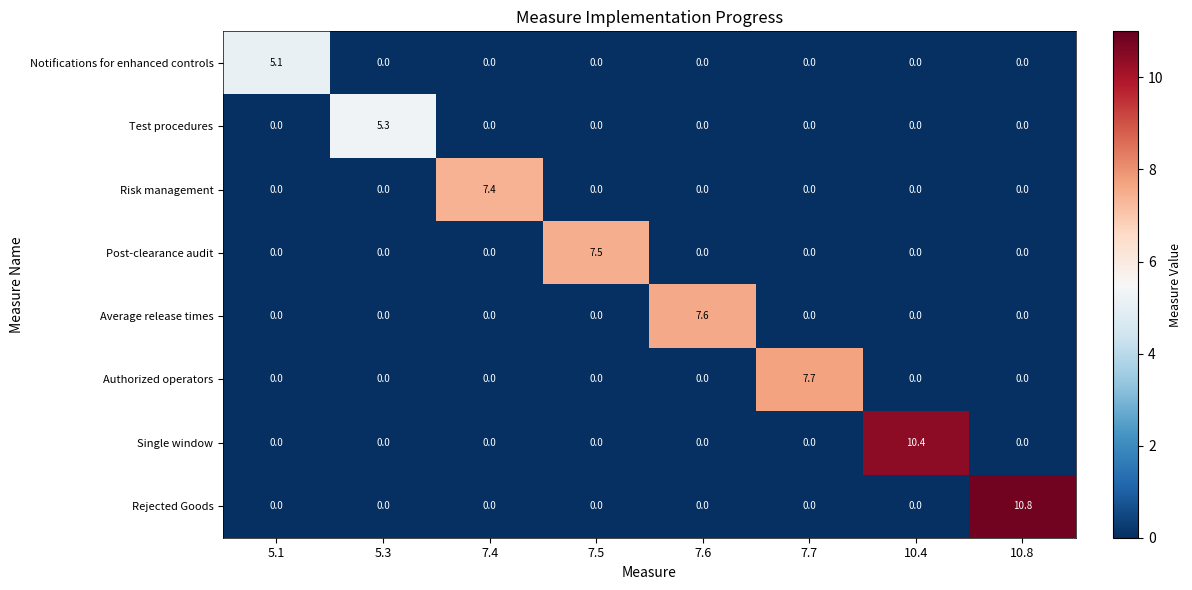

What is the sum of all Average release times values?

7.6